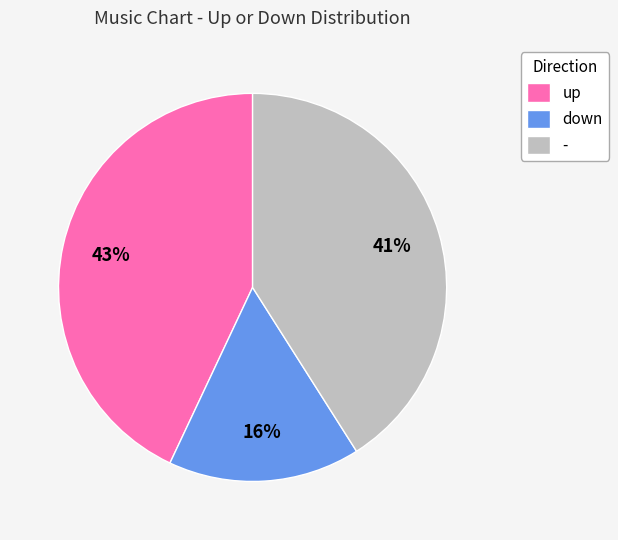

Combined, do up and - account for over 50%?

Yes